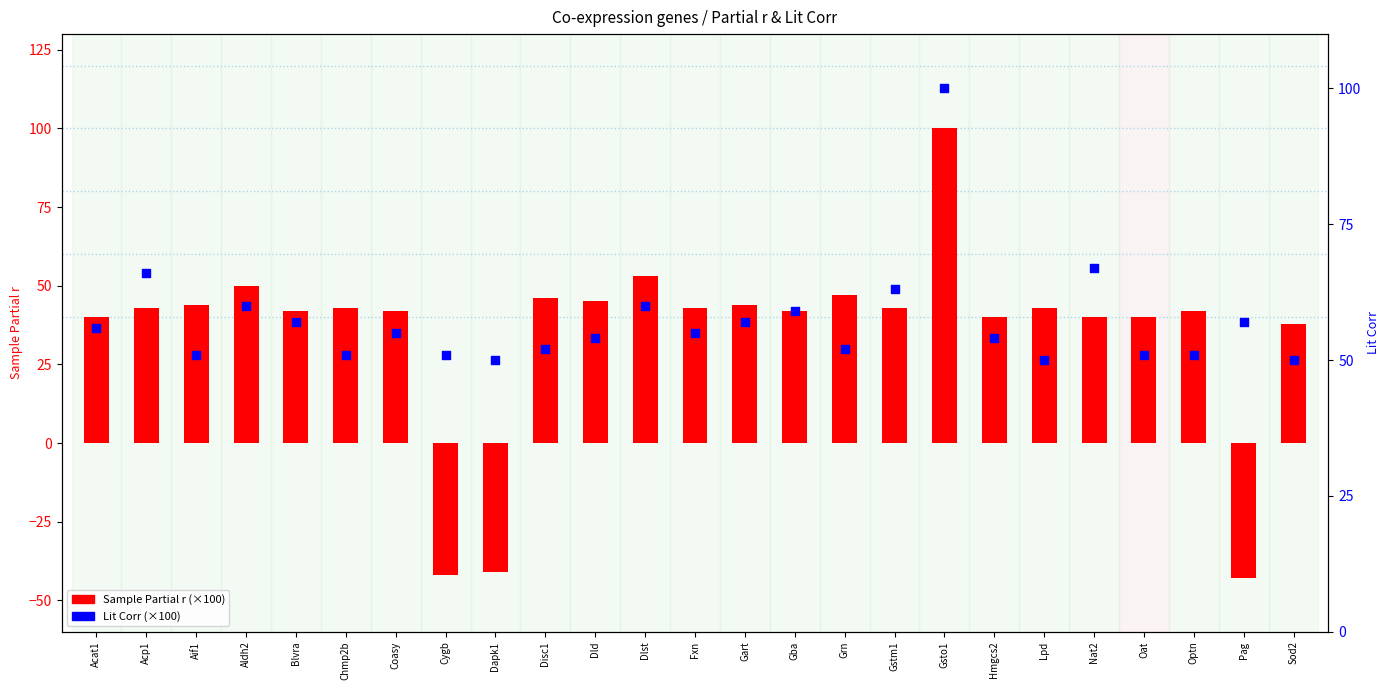

At which category is the sum across all series the highest?

Gsto1